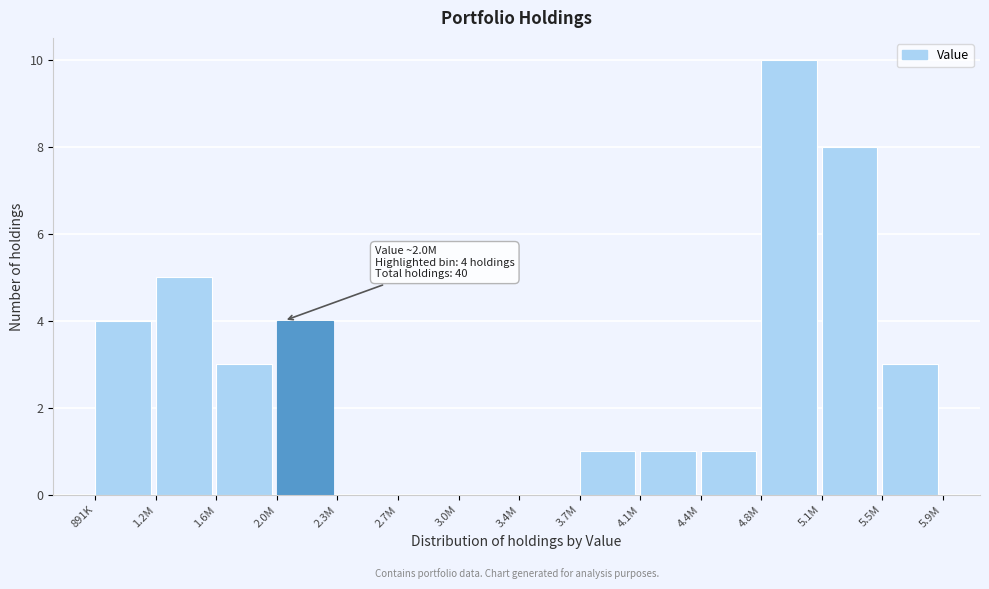

Reading right to left, what are all the values shown in this chart?

5.5M=3	5.1M=8	4.8M=10	4.4M=1	4.1M=1	3.7M=1	3.4M=0	3.0M=0	2.7M=0	2.3M=0	2.0M=4	1.6M=3	1.2M=5	891K=4